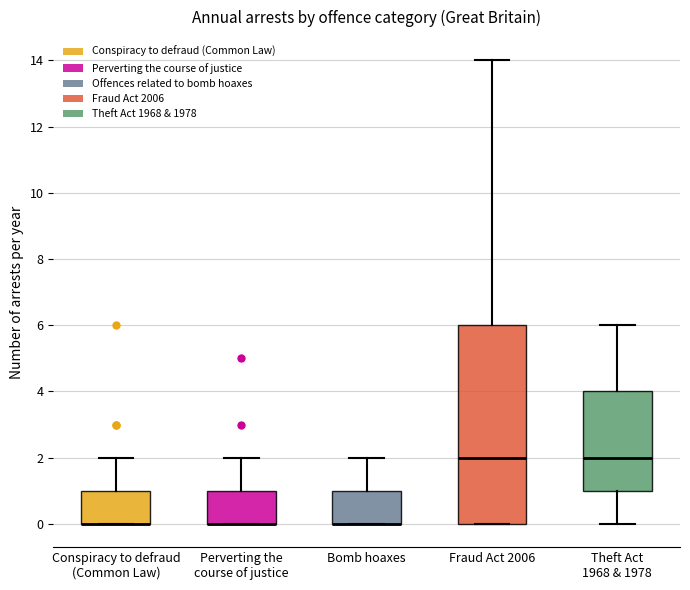

Where is the upper edge of the box for Bomb hoaxes on the y-axis? The values are not printed on the chart, so give them approximately, as read against the axis.

1